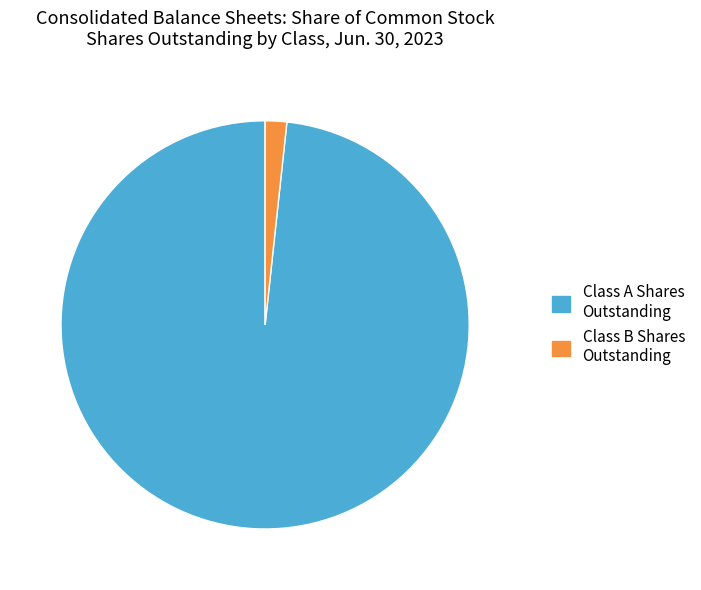

True or false: Class B Shares Outstanding accounts for 2% of the total.

True